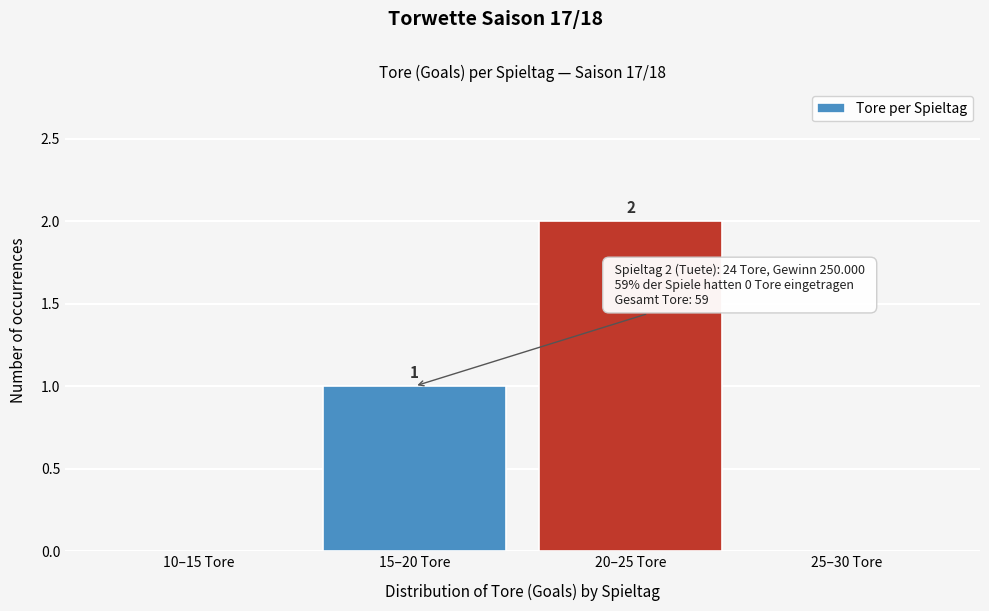

Reading left to right, list all the values displayed in this chart.

10–15 Tore=0	15–20 Tore=1	20–25 Tore=2	25–30 Tore=0